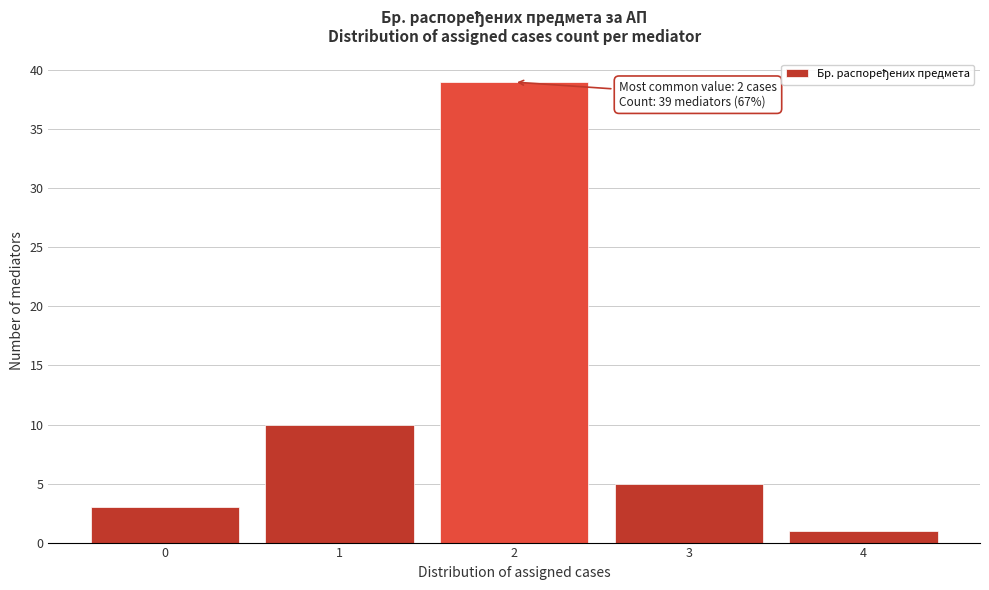

Which range on the x-axis has the tallest bar?

1.5 to 2.5